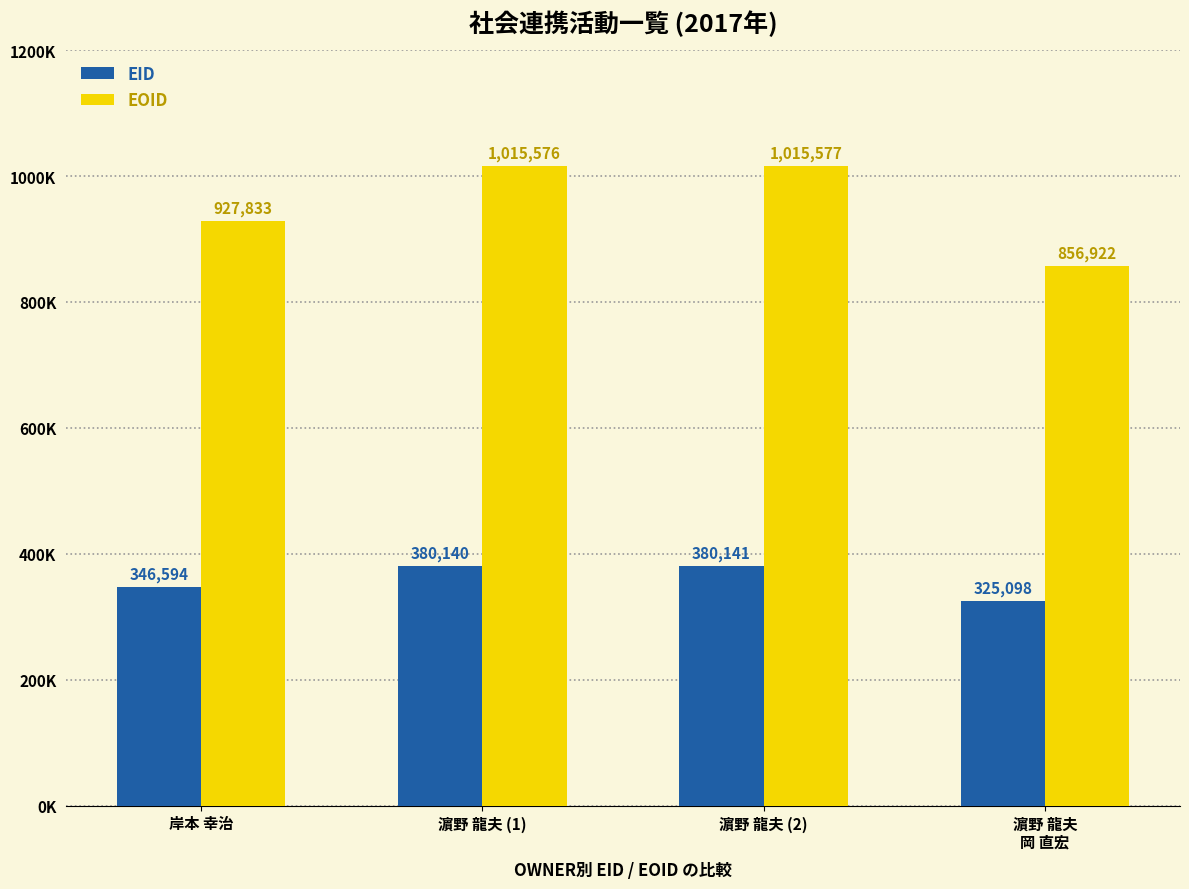

Are the bars horizontal?

No